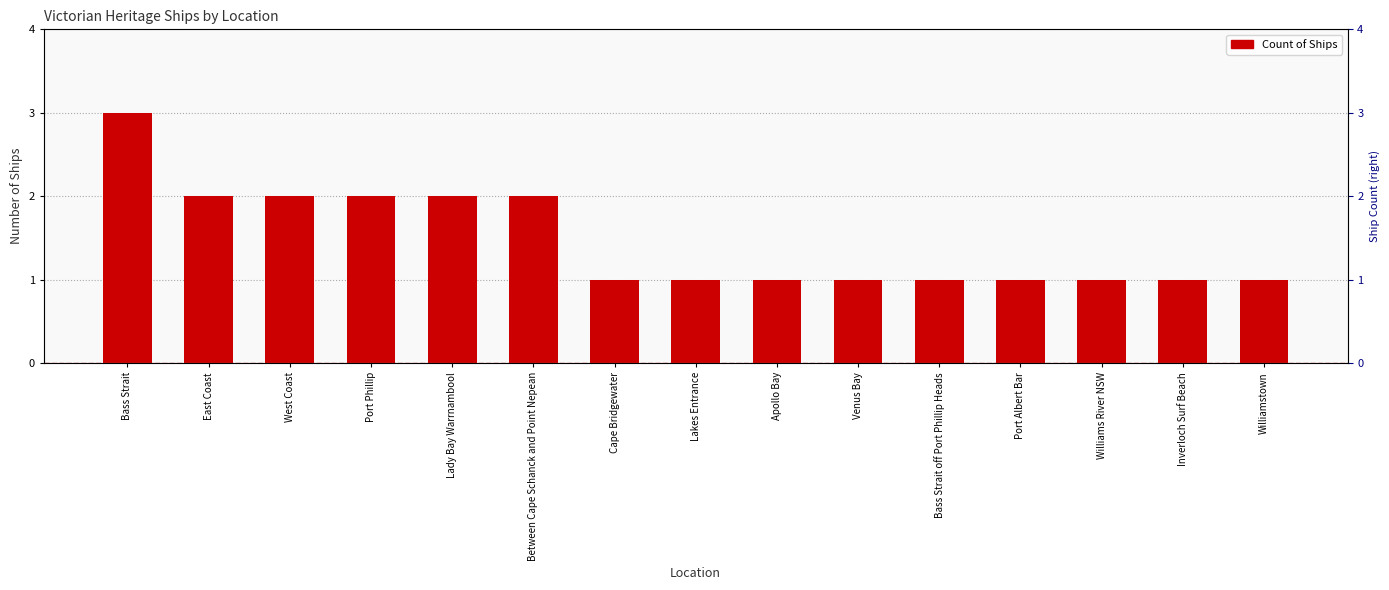

List the labels in order of value, largest first.

Bass Strait, East Coast, West Coast, Port Phillip, Lady Bay Warrnambool, Between Cape Schanck and Point Nepean, Cape Bridgewater, Lakes Entrance, Apollo Bay, Venus Bay, Bass Strait off Port Phillip Heads, Port Albert Bar, Williams River NSW, Inverloch Surf Beach, Williamstown